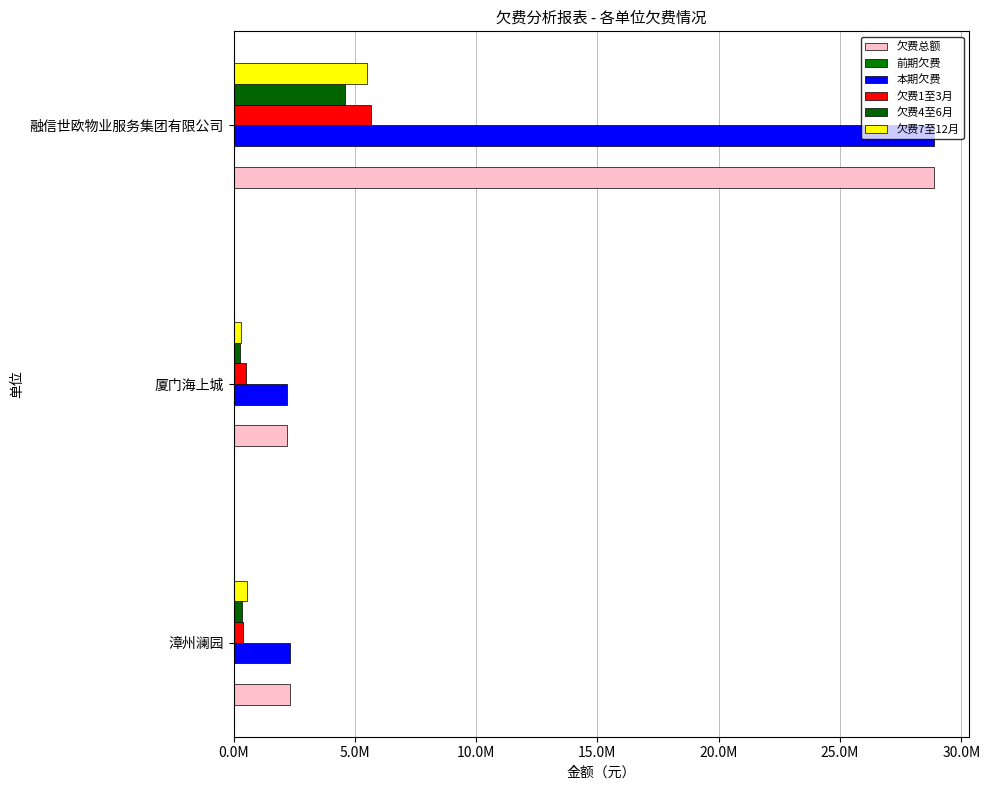

Which series has the largest total across all categories?

欠费总额